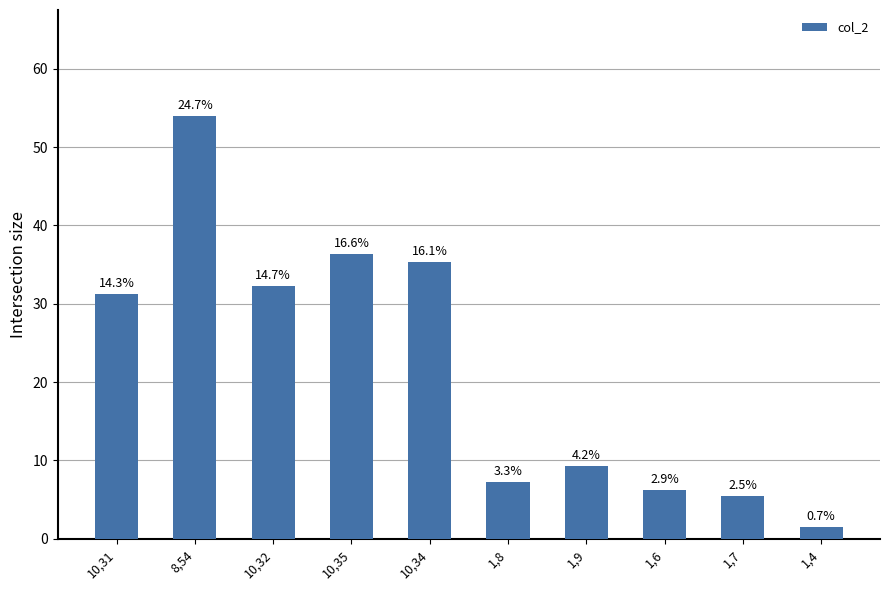

How many bars are there in total?

10